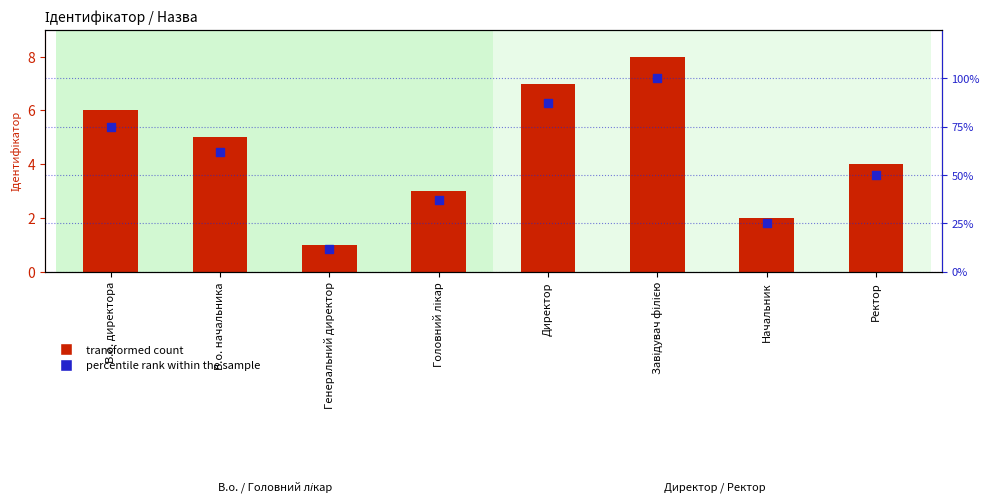

Which series has the largest total across all categories?

percentile rank within the sample